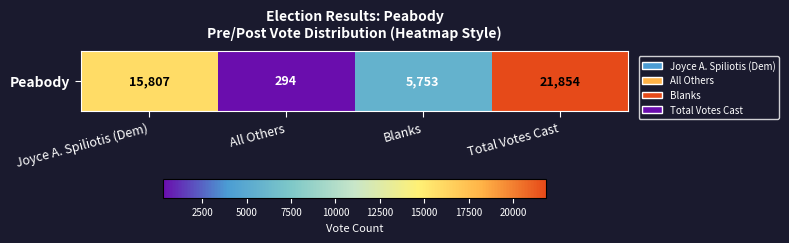

What is the change in value from Joyce A. Spiliotis (Dem) to Blanks?

-10054